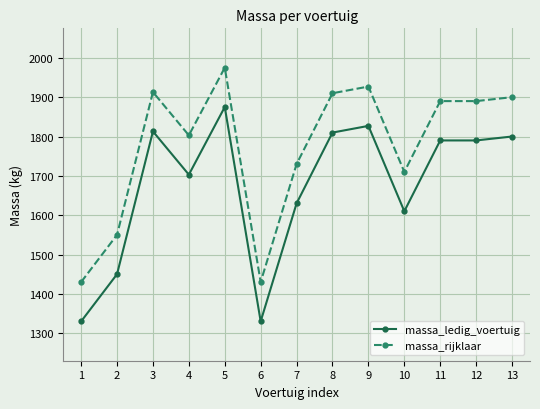

How many distinct data groups are displayed?

2